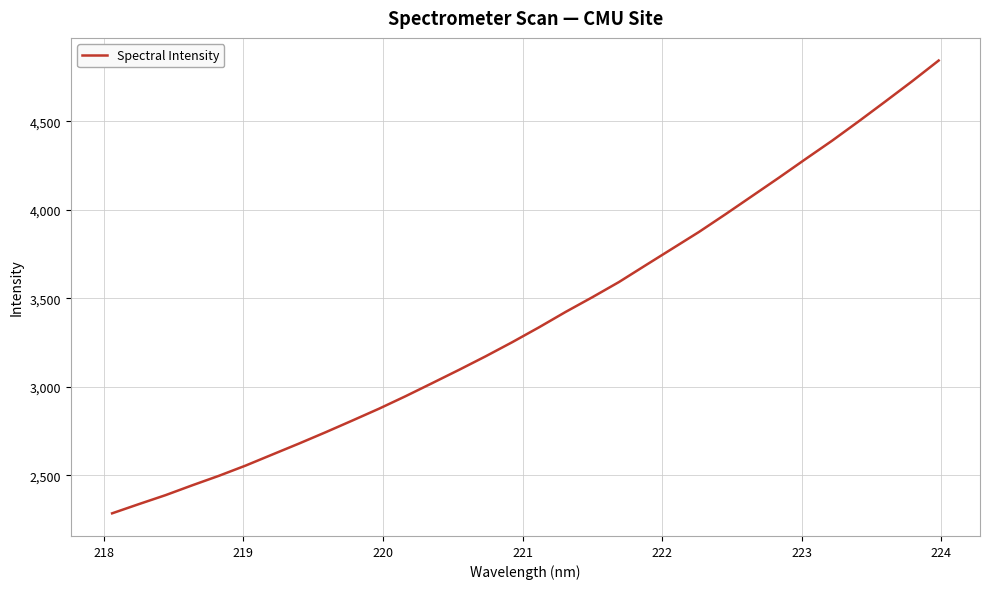

What is the difference between the maximum and minimum values?

2557.5